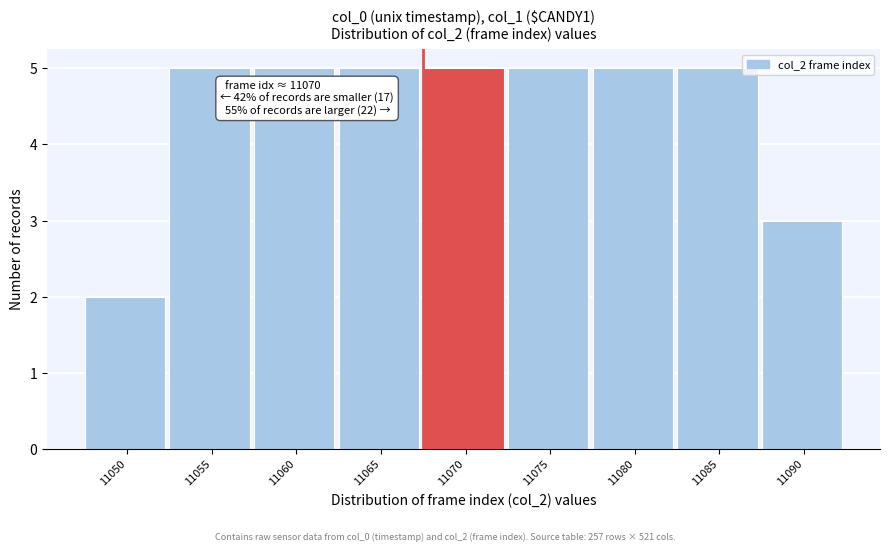

Reading left to right, what are all the values shown in this chart?

11050=2	11055=5	11060=5	11065=5	11070=5	11075=5	11080=5	11085=5	11090=3